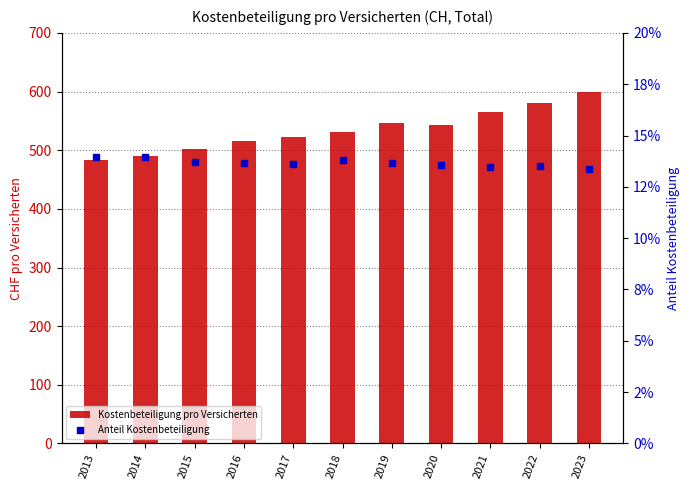

Which series reaches the maximum Y coordinate?

Kostenbeteiligung pro Versicherten